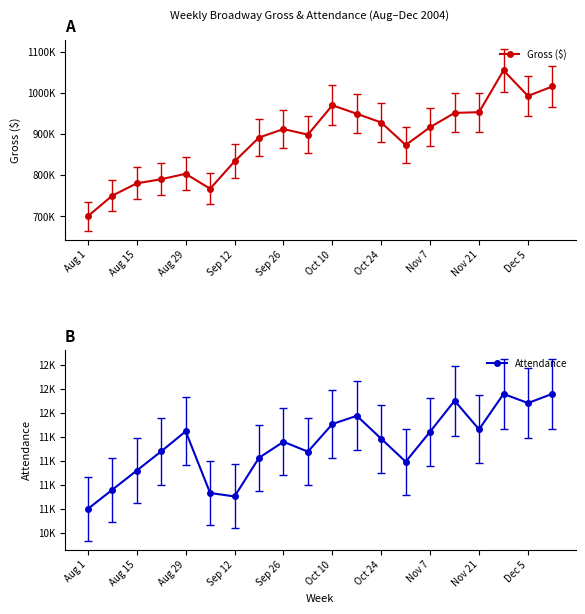

True or false: Gross ($) and Attendance cross at least once.

False